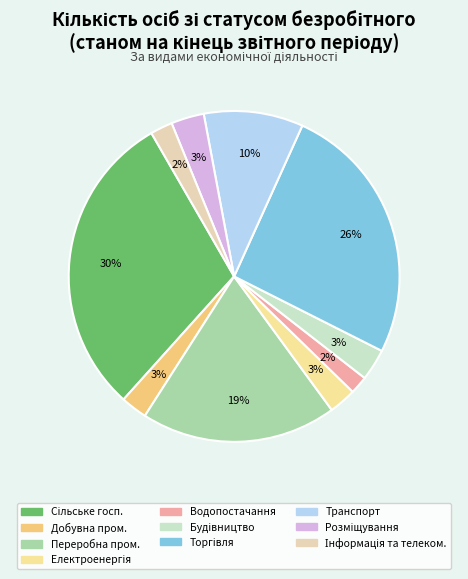

Count the number of slices in the pie.

10